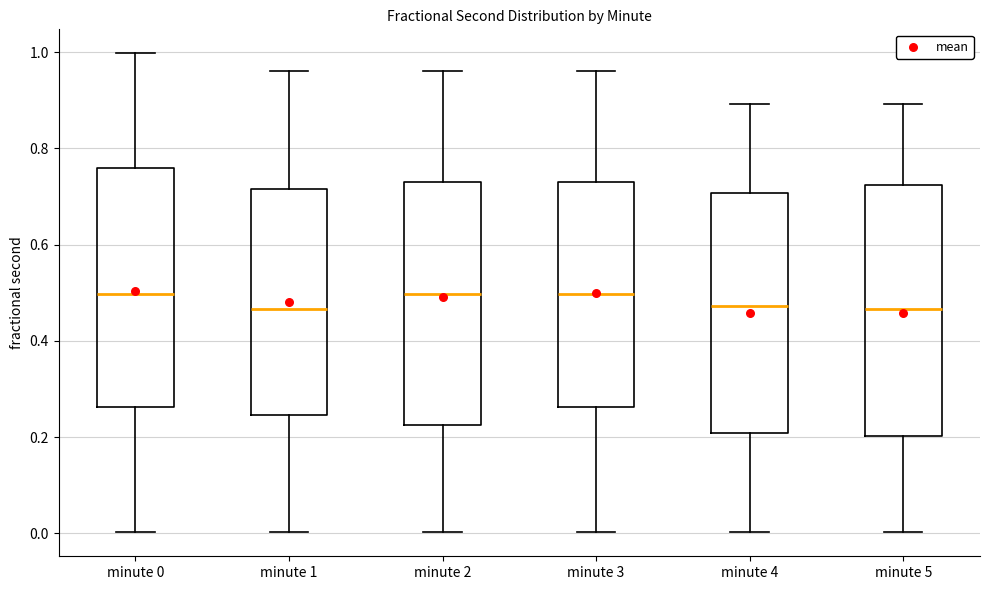

Where is the lower edge of the box for minute 3 on the y-axis? The values are not printed on the chart, so give them approximately, as read against the axis.

0.26